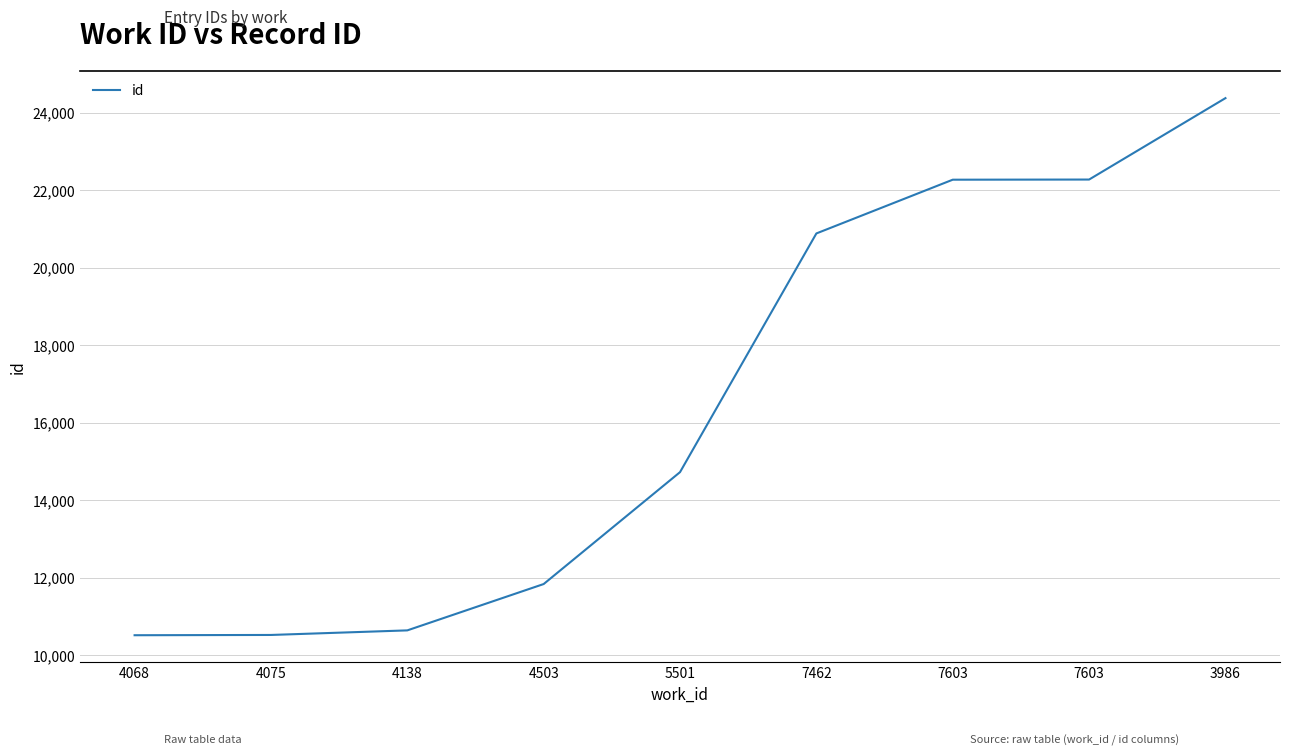

What is the ratio of the value at 7603 to the value at 4503?

1.9